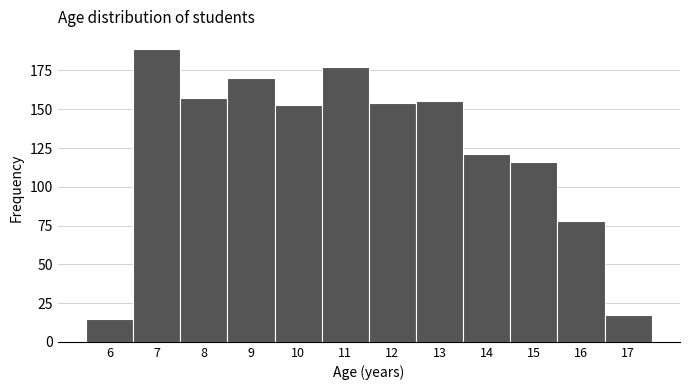

Reading left to right, list every bar in this chart as the range it spans on the x-axis followed by its height. The values are not printed on the chart, so give them approximately, as read against the axis.

5.5 to 6.5: 15
6.5 to 7.5: 190
7.5 to 8.5: 155
8.5 to 9.5: 170
9.5 to 10.5: 155
10.5 to 11.5: 175
11.5 to 12.5: 155
12.5 to 13.5: 155
13.5 to 14.5: 120
14.5 to 15.5: 115
15.5 to 16.5: 80
16.5 to 17.5: 15